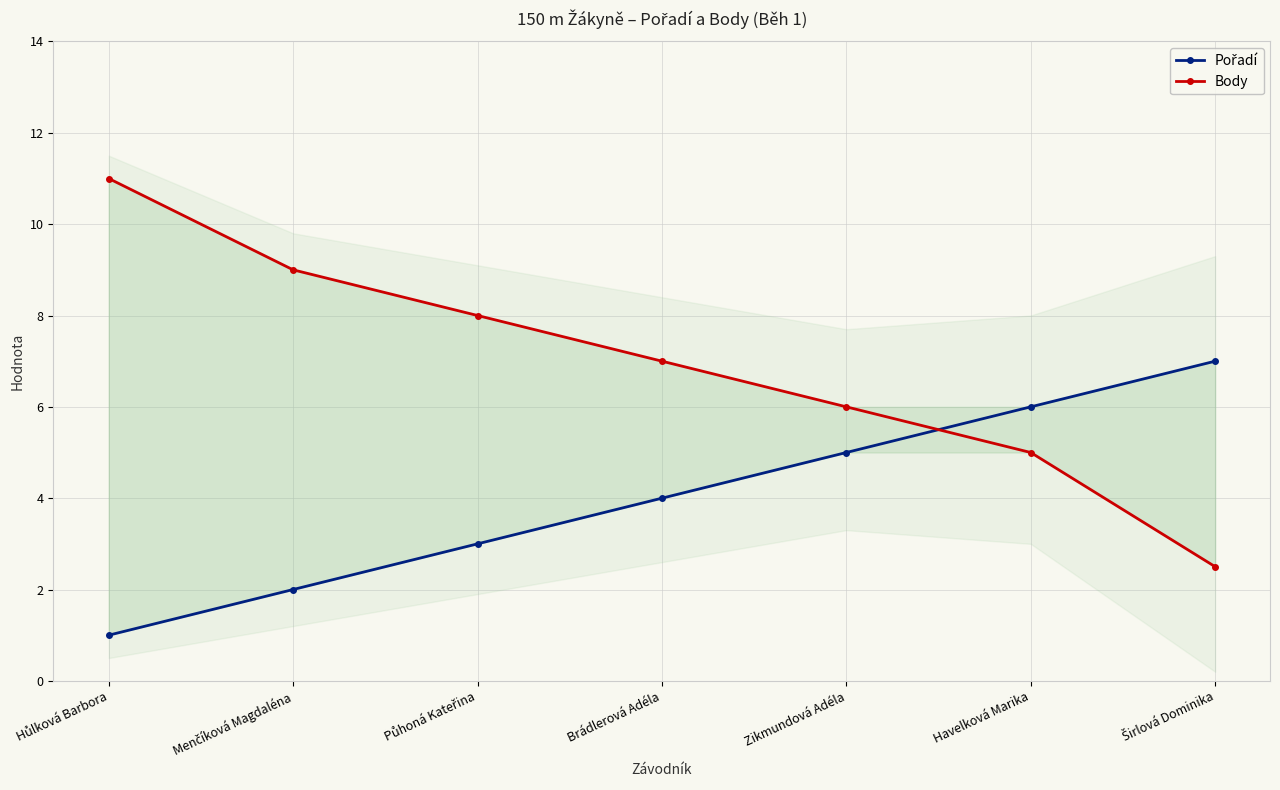

What is the approximate value of Body at Brádlerová Adéla?

7.0